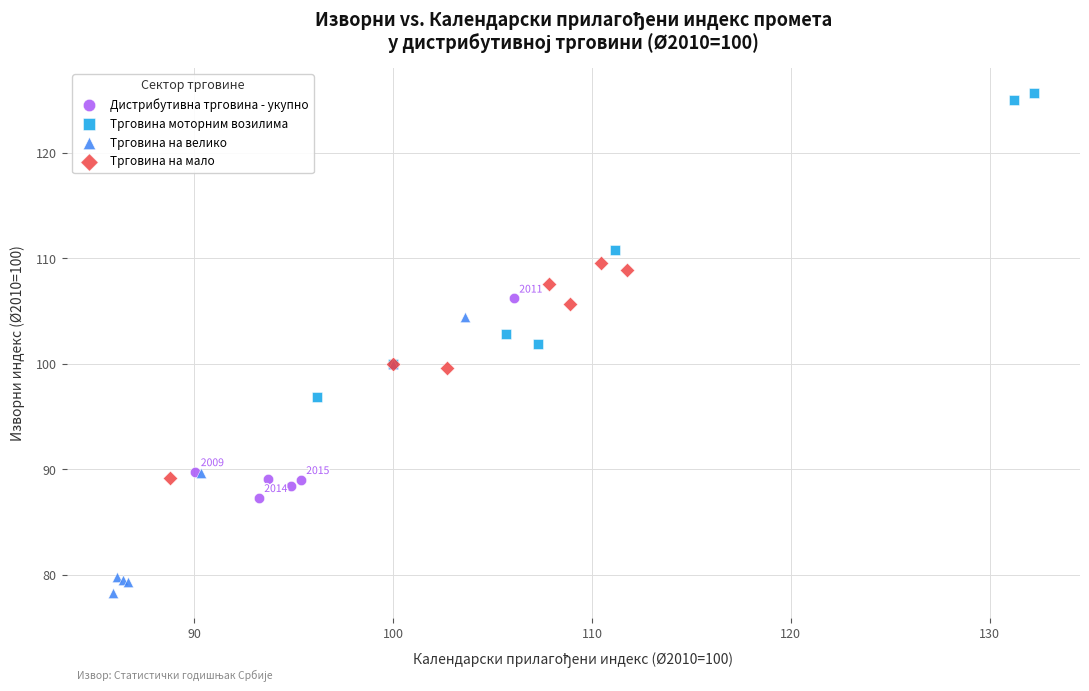

Which series reaches the minimum Y coordinate?

Трговина на велико